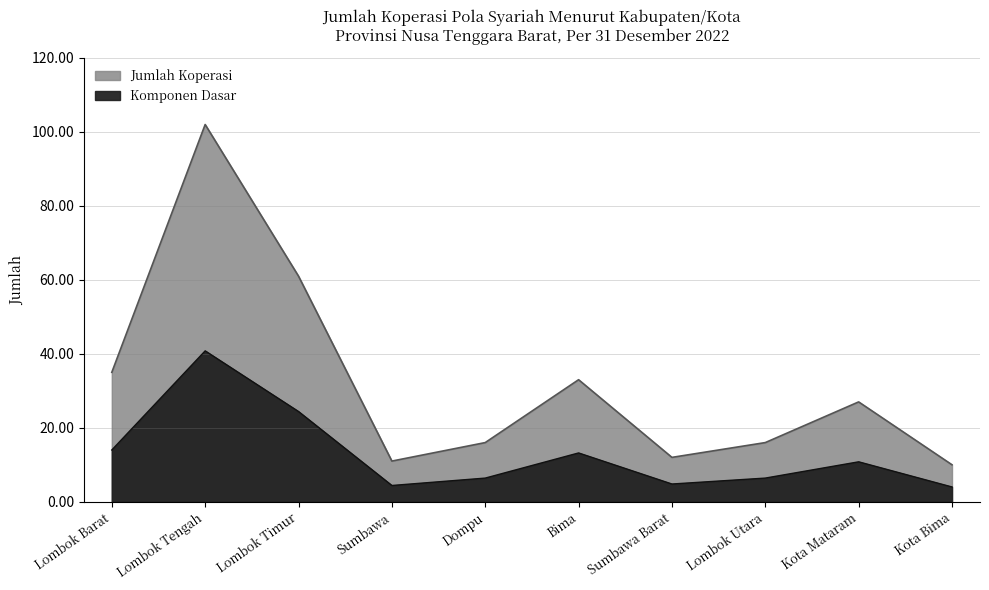

At which label is the value closest to 22?

Lombok Timur